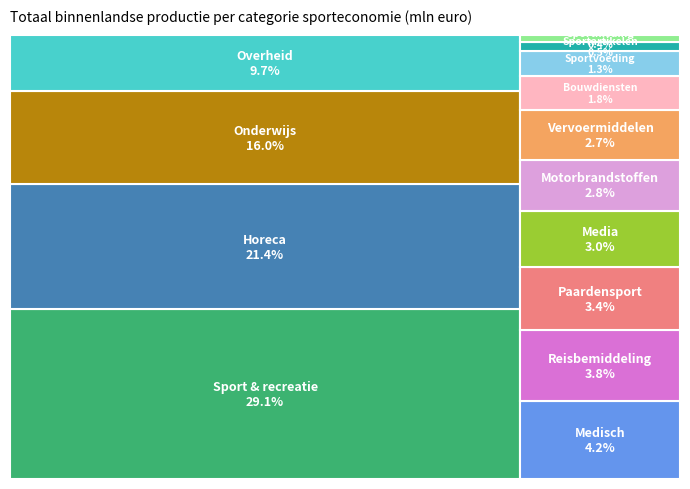

Does any single category account for the majority?

No